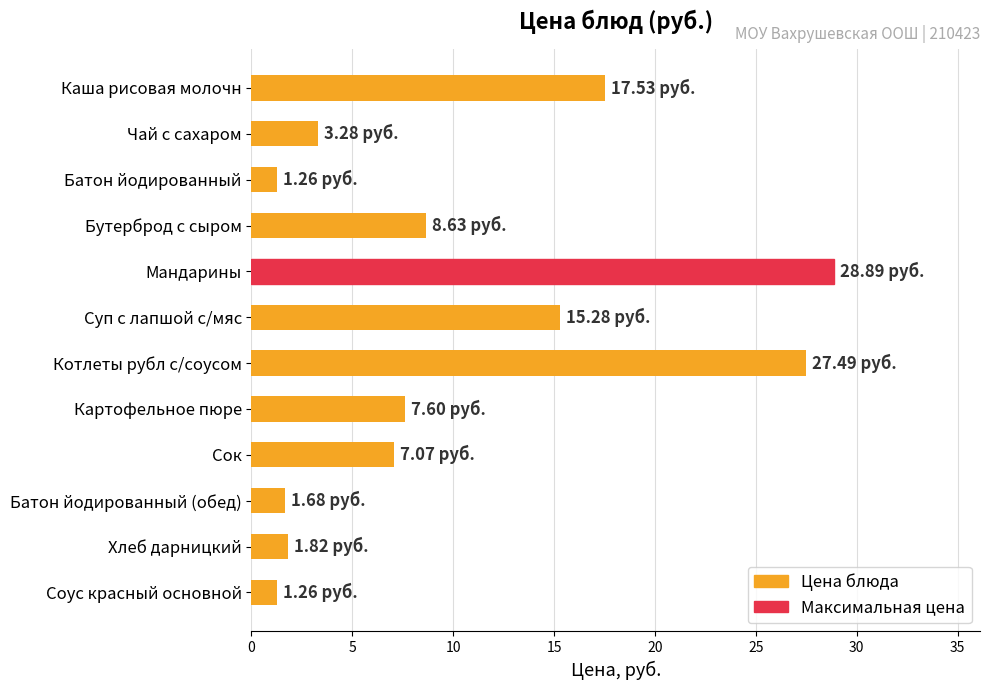

What is the average value?

10.1